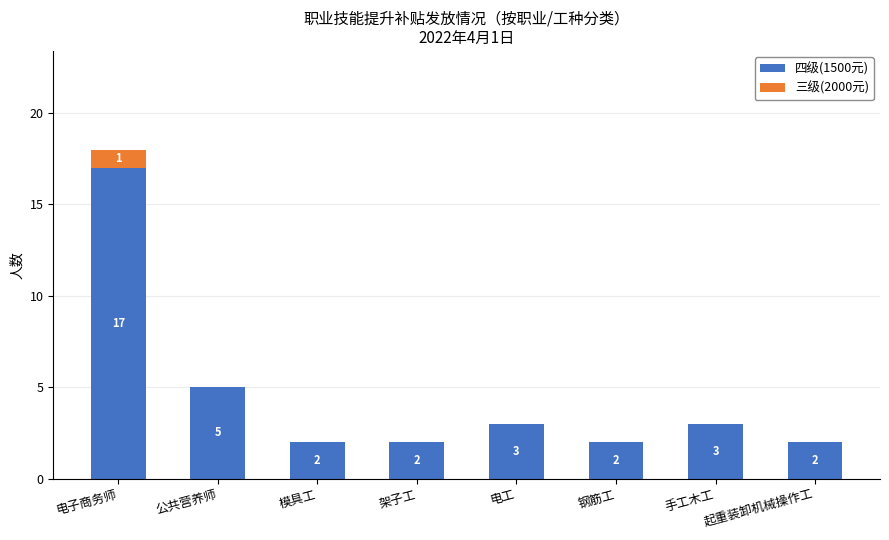

Are the bars grouped side by side (vs. stacked)?

No